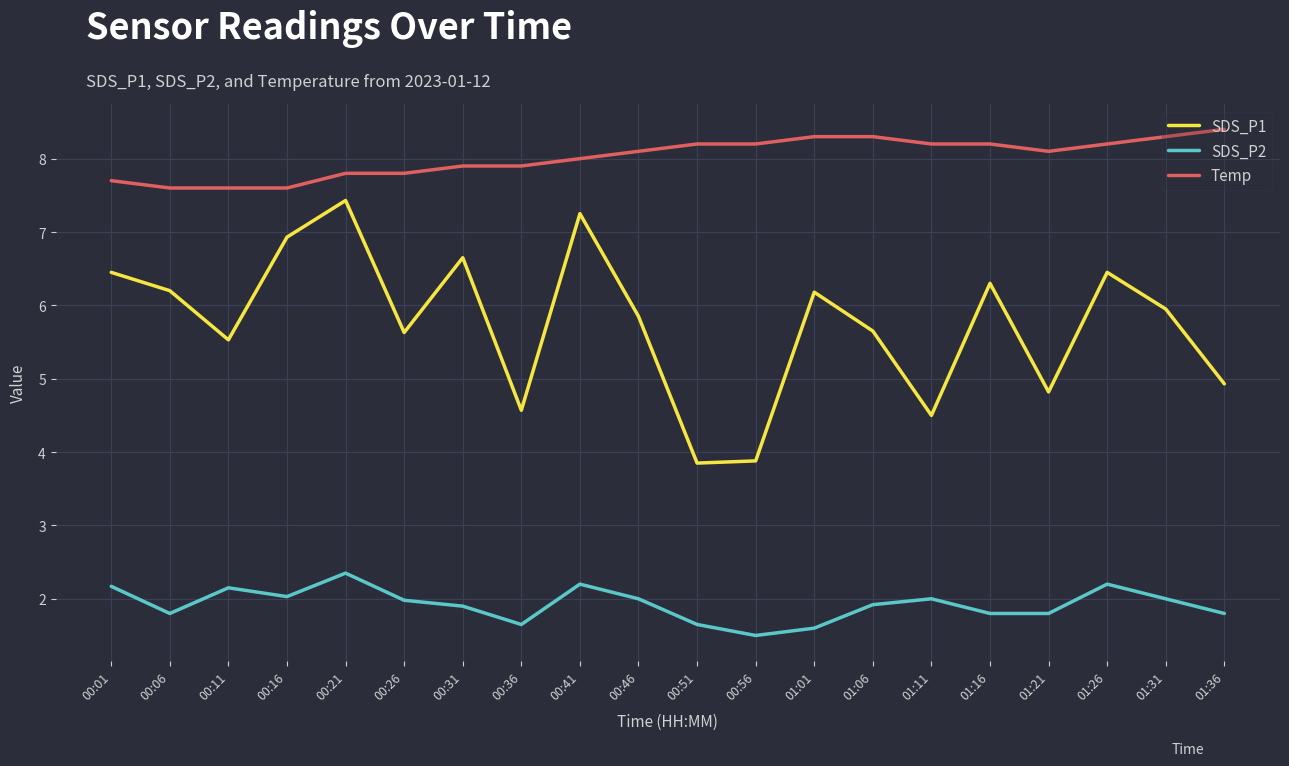

True or false: SDS_P2 and SDS_P1 intersect in this chart.

False